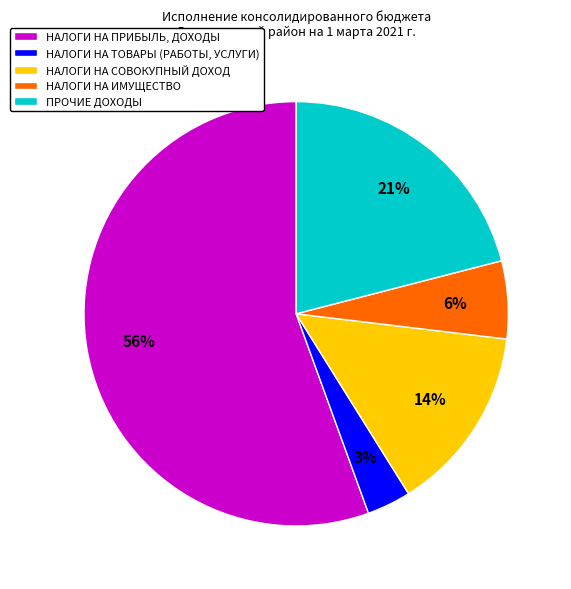

To the nearest percent, what portion does НАЛОГИ НА ИМУЩЕСТВО represent?

6%